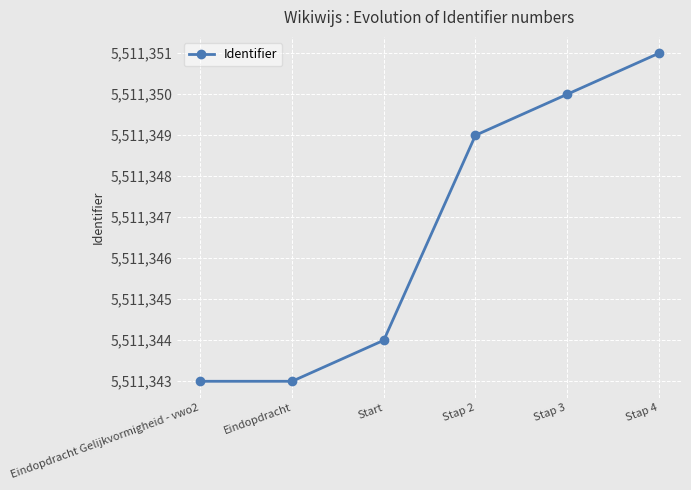

Which has a higher value, Stap 3 or Eindopdracht Gelijkvormigheid - vwo2?

Stap 3